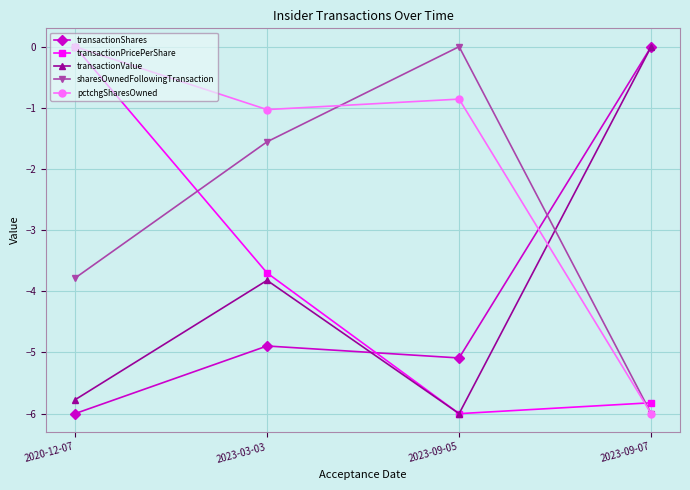

What is the spread (max minus min) of values at 2020-12-07?

6.0